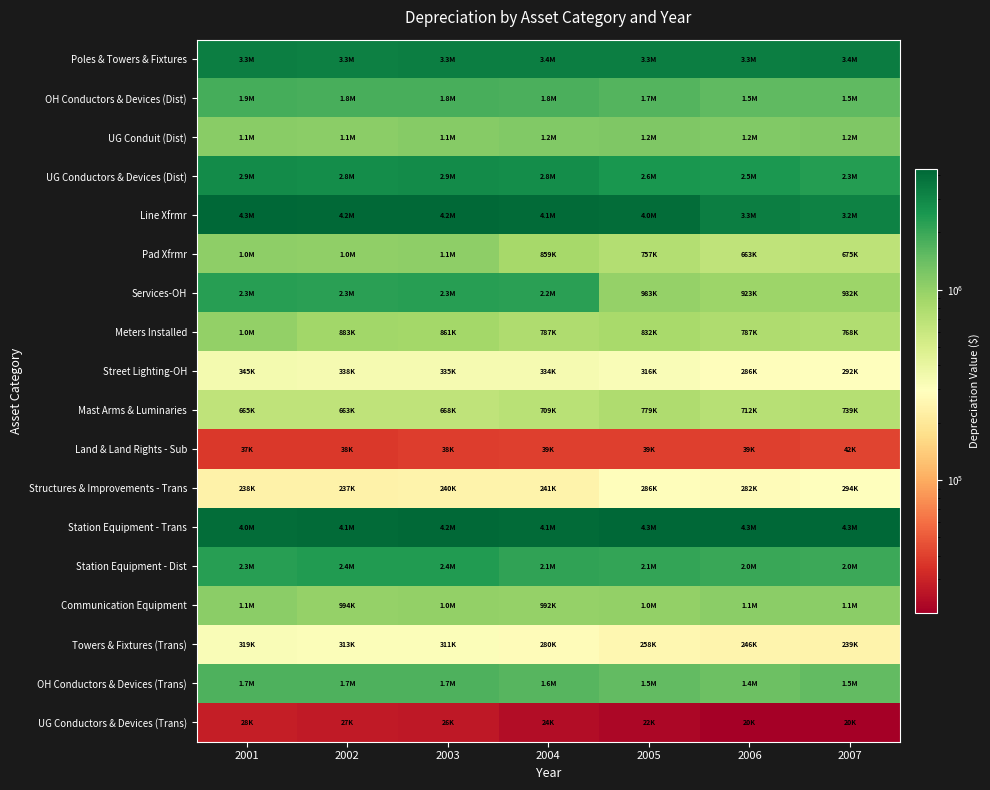

Between 2005 and 2007, which is larger?

2007